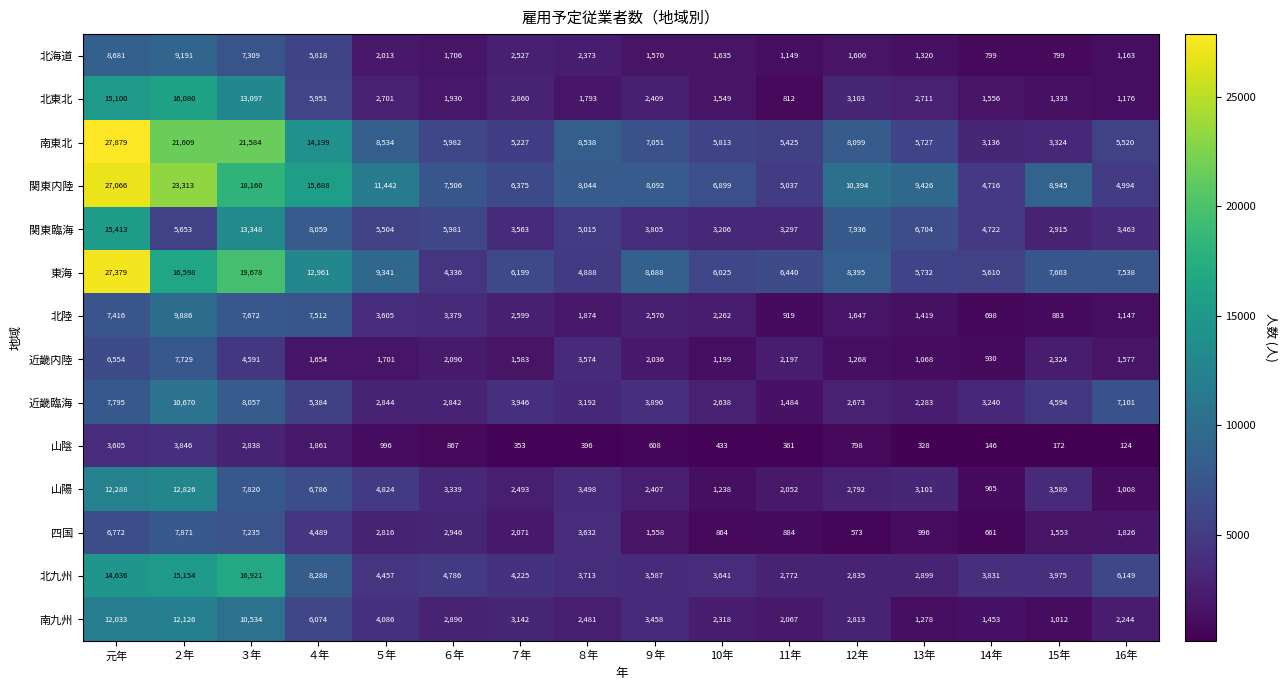

Is it true that 近畿内陸 equals 2036 at ９年?

True